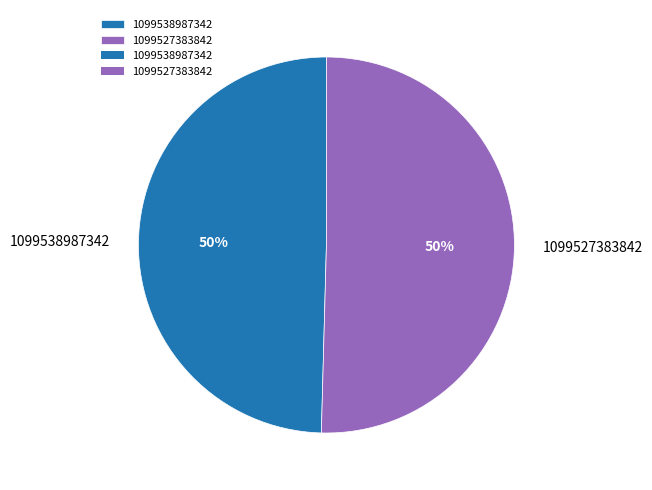

Is the sum of 1099527383842 and 1099538987342 greater than half?

Yes